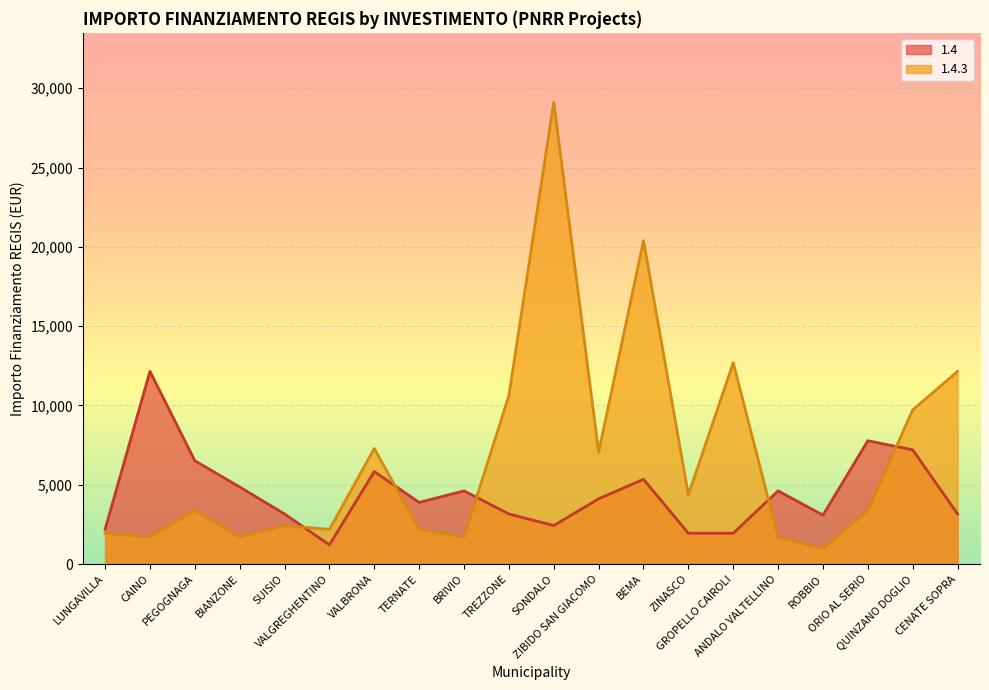

What is the difference between the maximum and minimum values in the 1.4 series?

10935